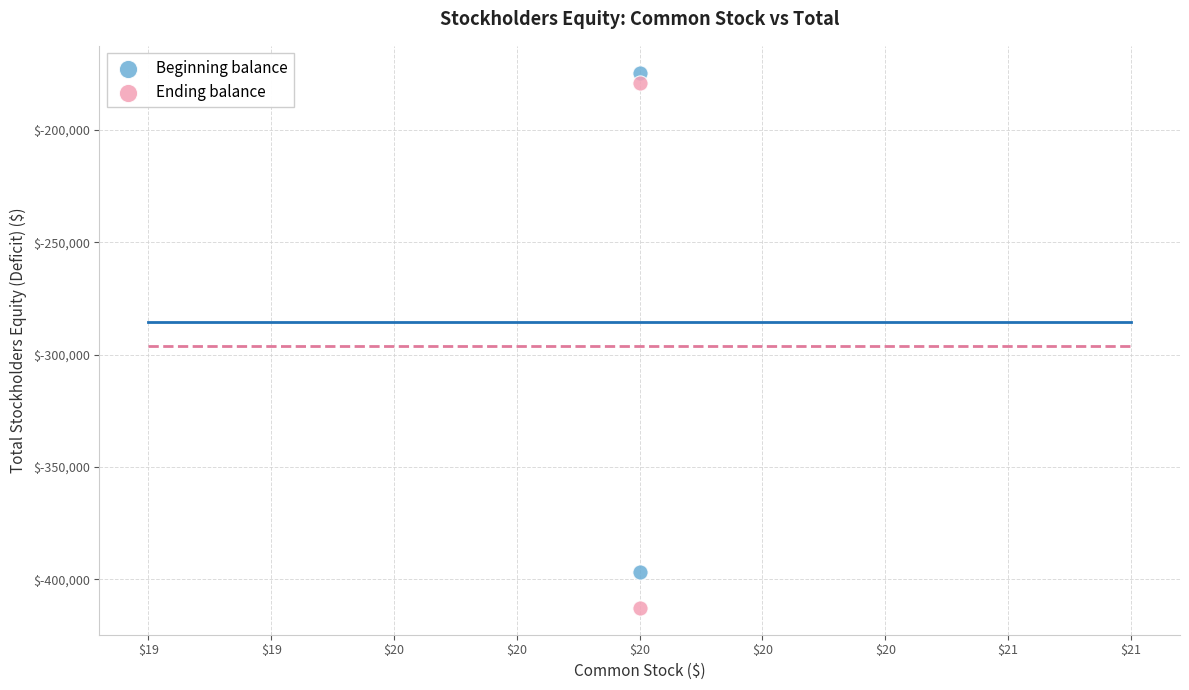

Which series has the widest spread of Y values?

Ending balance